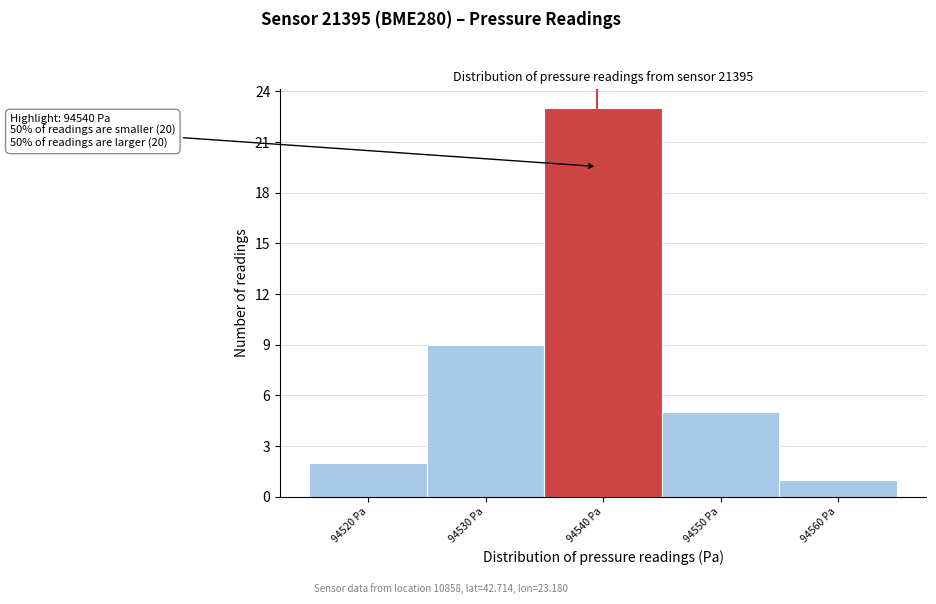

Over which range of the x-axis is the bar tallest?

94535.5 to 94545.5